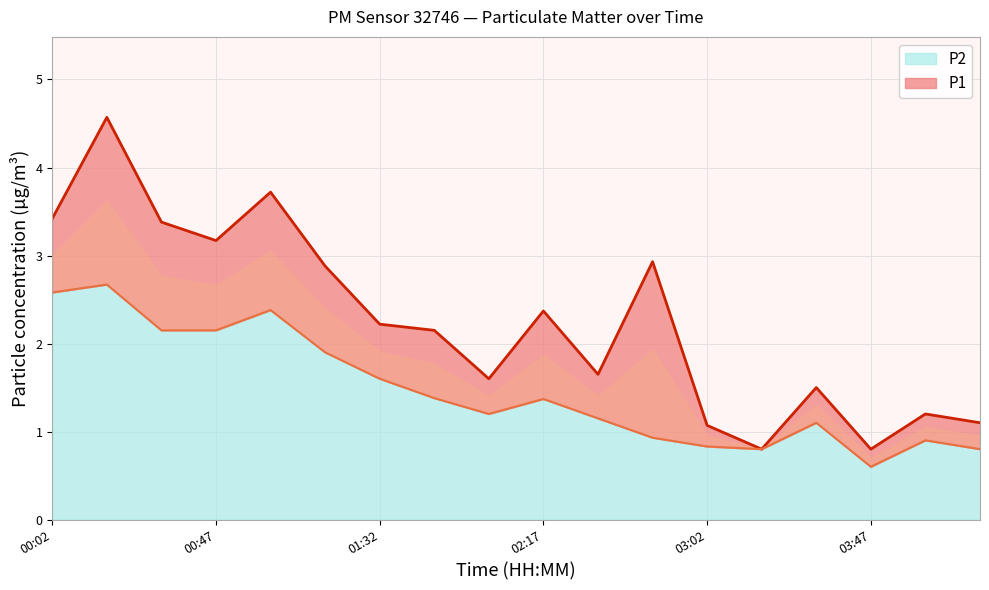

Does the chart have visible grid lines?

Yes